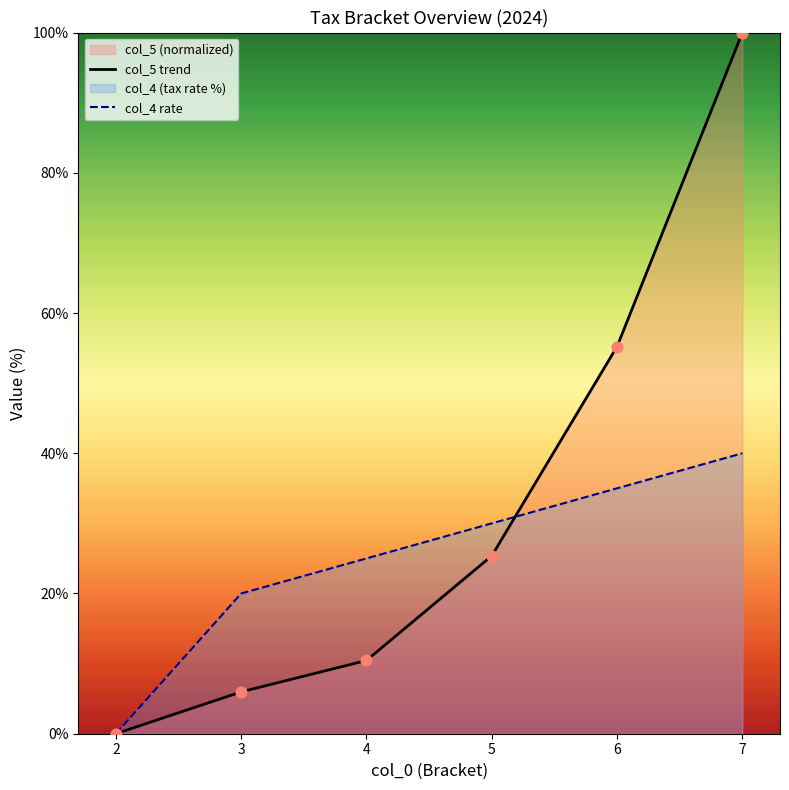

Which series contains the highest Y value?

col_5 trend